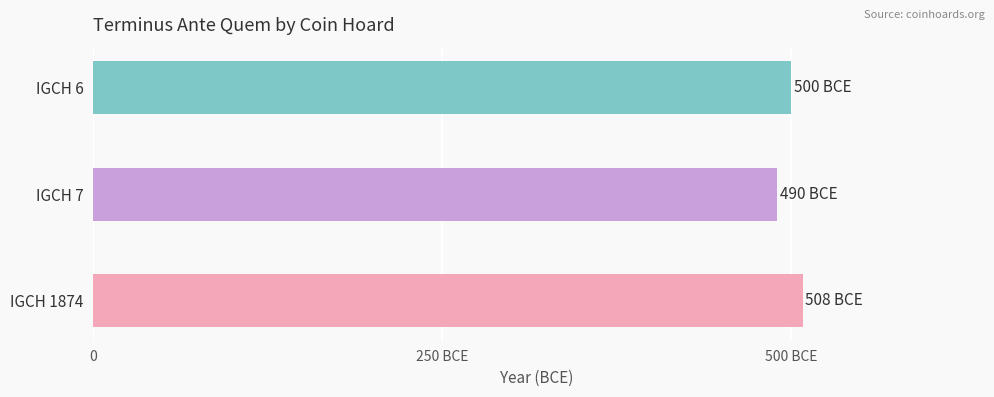

Does the chart contain any negative values?

No